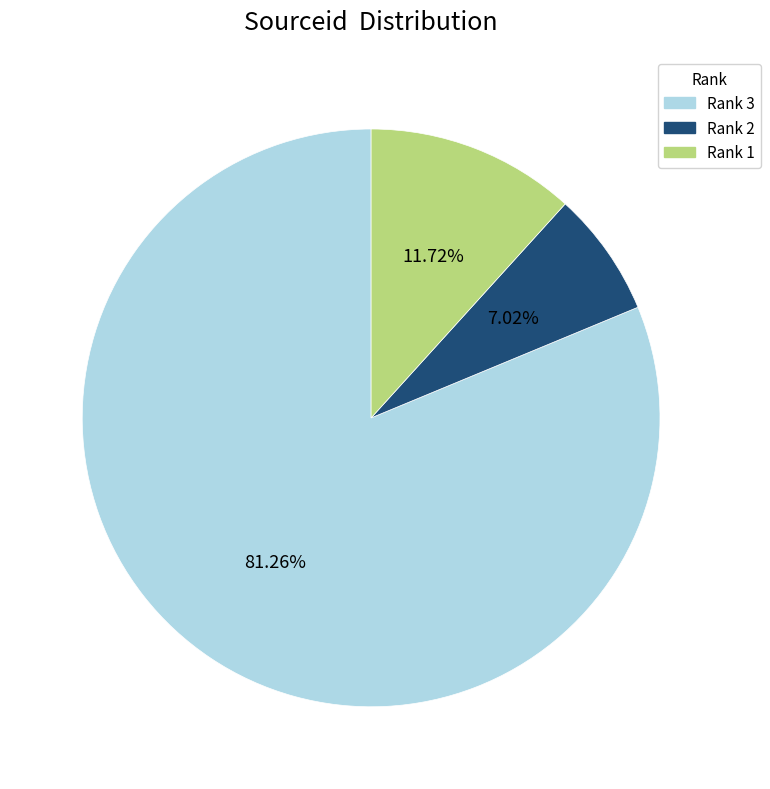

Which category has the biggest portion of the pie?

Rank 3